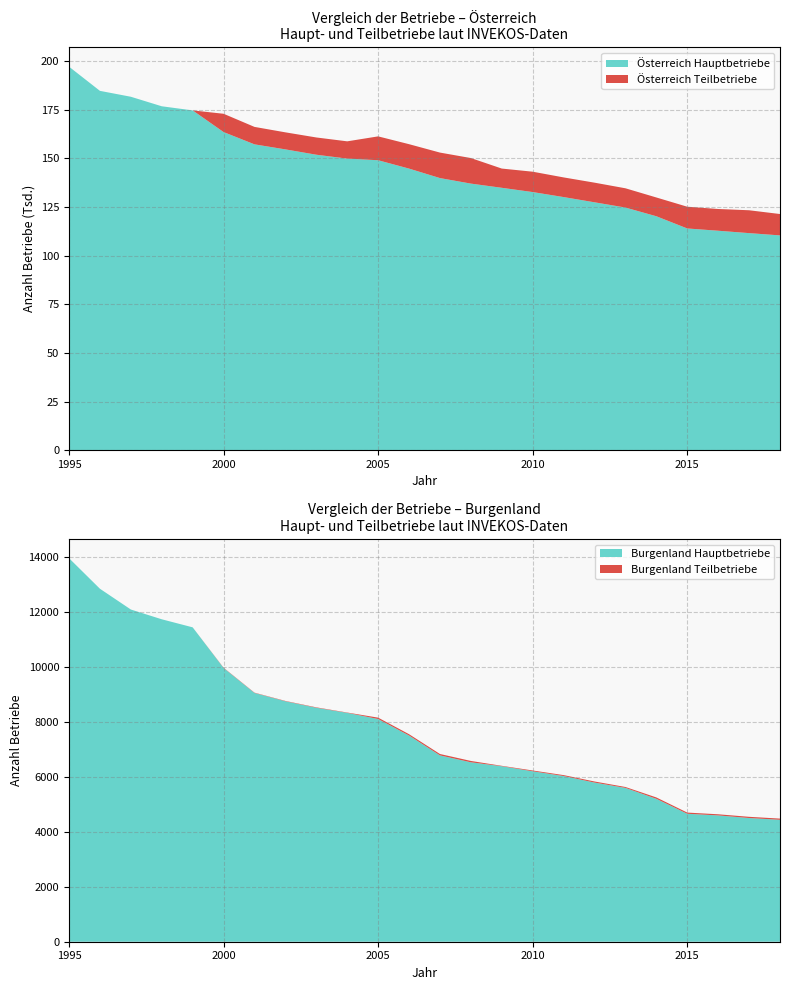

Reading left to right, transcribe all the data shown in this chart.

Burgenland Hauptbetriebe: 13943	12832	12077	11722	11429	9951	9044	8742	8506	8320	8096	7496	6774	6523	6380	6196	6024	5786	5592	5195	4652	4592	4497	4433
Burgenland Teilbetriebe: 0	0	0	0	0	11	11	12	15	12	50	48	50	49	15	29	33	39	33	50	43	41	44	43
Österreich Hauptbetriebe: 197095	184663	181634	176740	174619	163485	157174	154586	151845	149844	149012	144709	139841	137001	134844	132653	130080	127390	124695	120221	113947	112781	111552	110384
Österreich Teilbetriebe: 0	0	0	0	0	9402	8965	8756	8864	8880	12260	12550	13101	13131	9887	10463	10103	10096	9900	9653	11171	11173	11750	10984